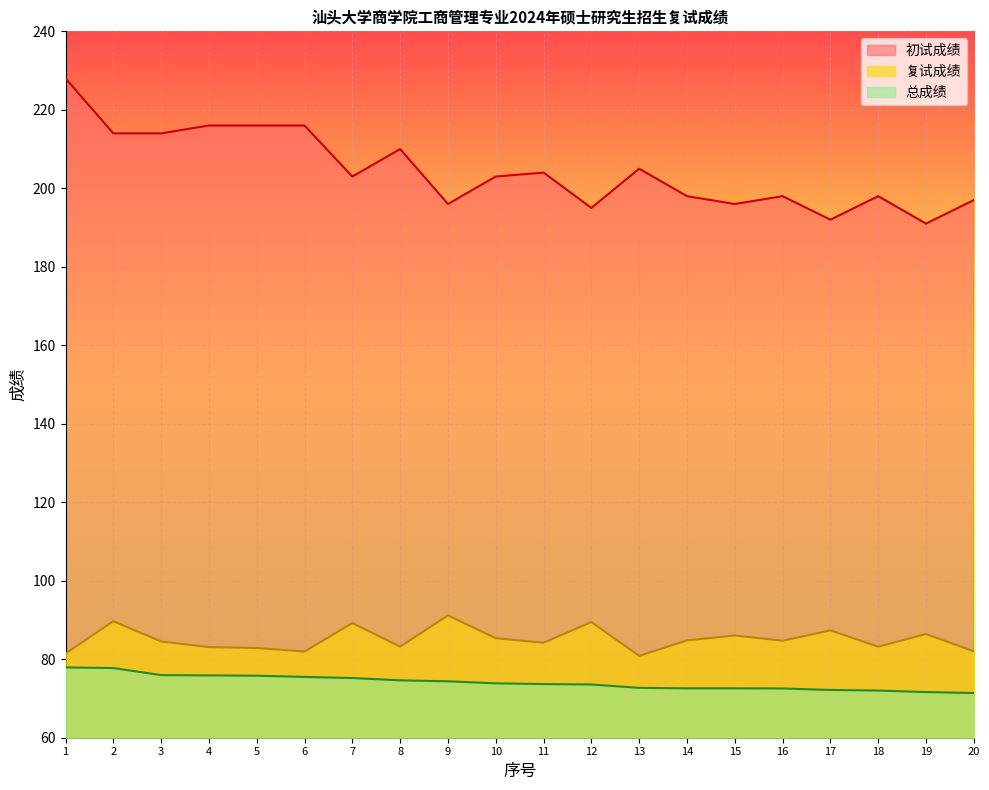

Reading left to right, what are all the values shown in this chart?

初试成绩: 228.0	214.0	214.0	216.0	216.0	216.0	203.0	210.0	196.0	203.0	204.0	195.0	205.0	198.0	196.0	198.0	192.0	198.0	191.0	197.0
复试成绩: 81.5	89.7	84.5	83.1	82.9	82.0	89.2	83.2	91.2	85.3	84.2	89.5	80.8	84.8	86.0	84.7	87.4	83.2	86.4	82.0
总成绩: 77.9	77.8	76.0	75.9	75.8	75.5	75.2	74.6	74.4	73.9	73.7	73.6	72.7	72.6	72.6	72.5	72.2	72.0	71.6	71.4